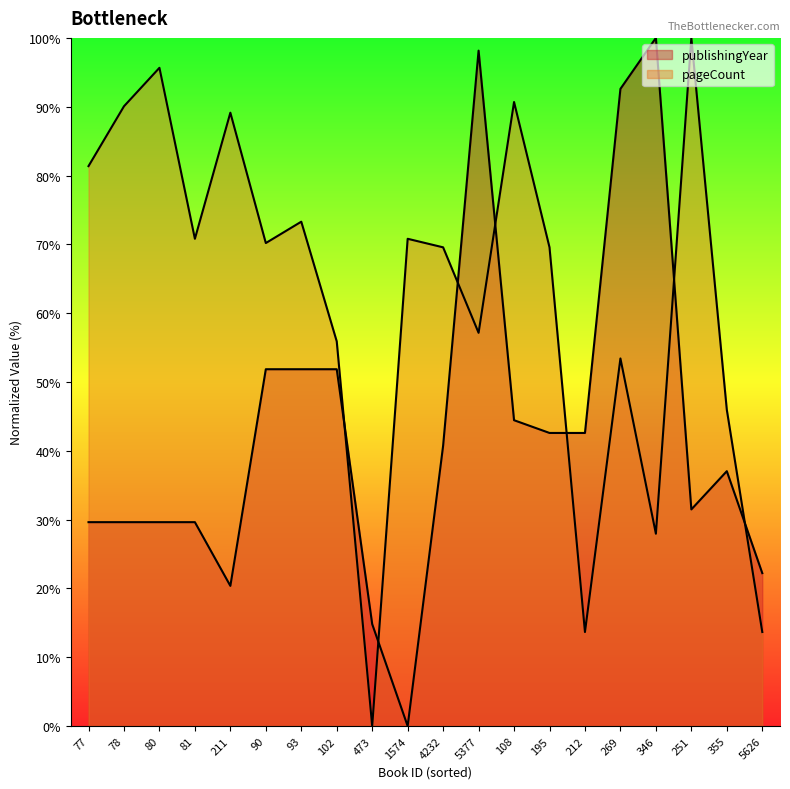

What is the difference between the maximum and second lowest values in the publishingYear series?

85.2